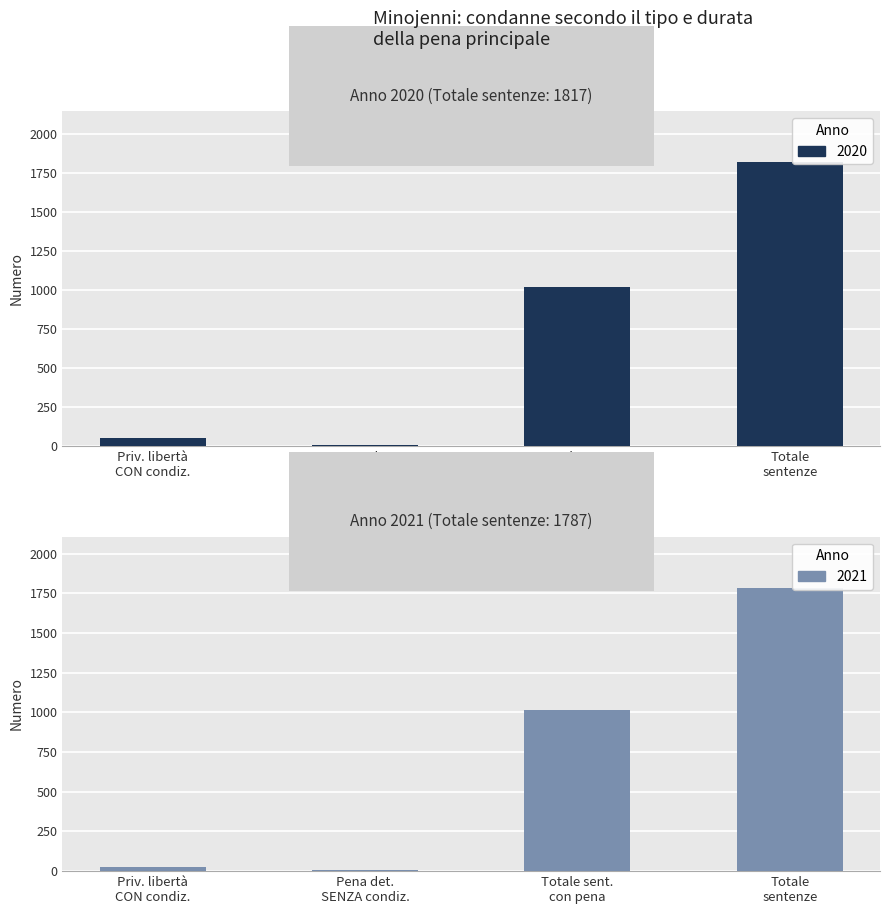

What are all the series names shown in the legend?

2020, 2021